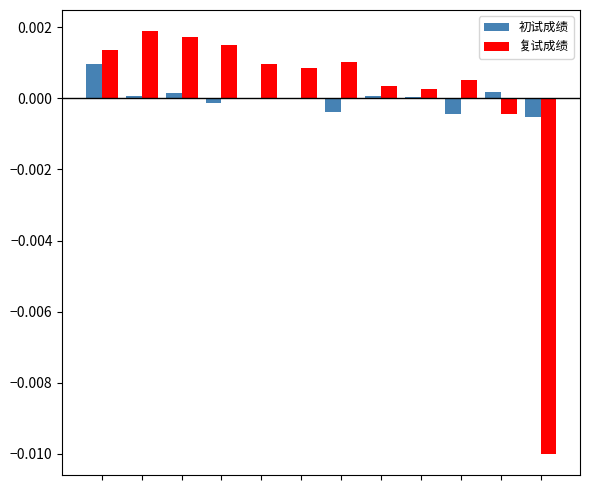

How many positive values does the 复试成绩 series have?

10